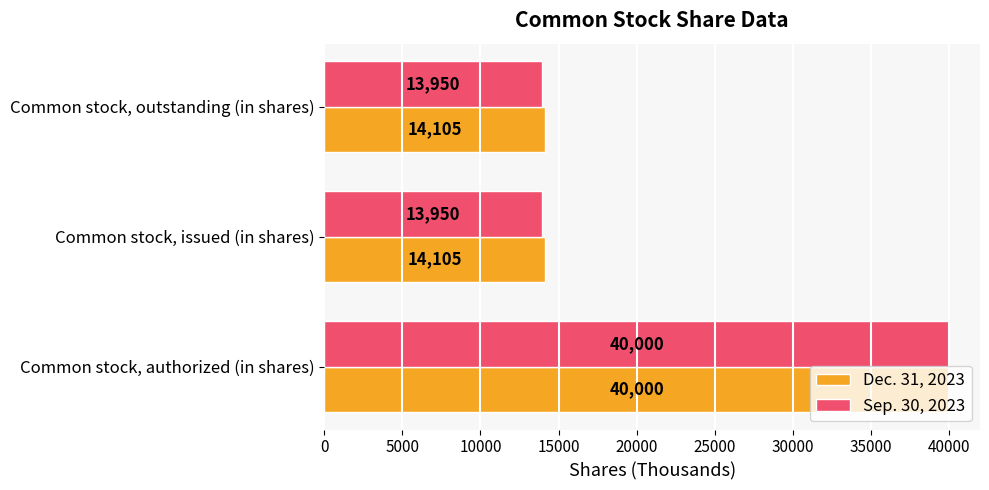

What is the difference between the maximum and minimum values in the Sep. 30, 2023 series?

26050